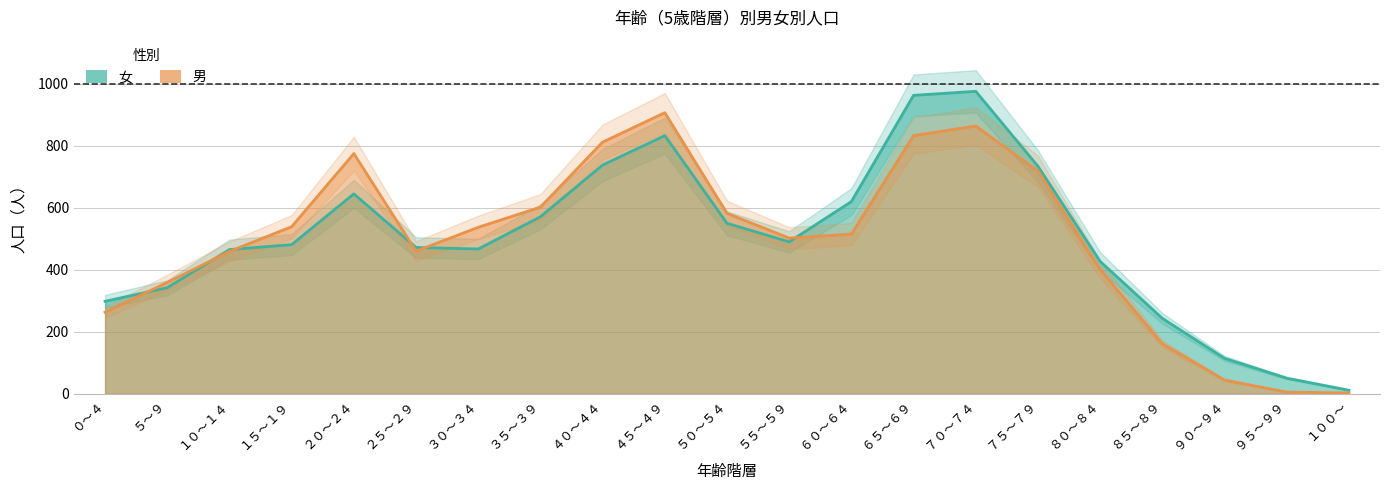

What is the lowest value of the 男 series?

2